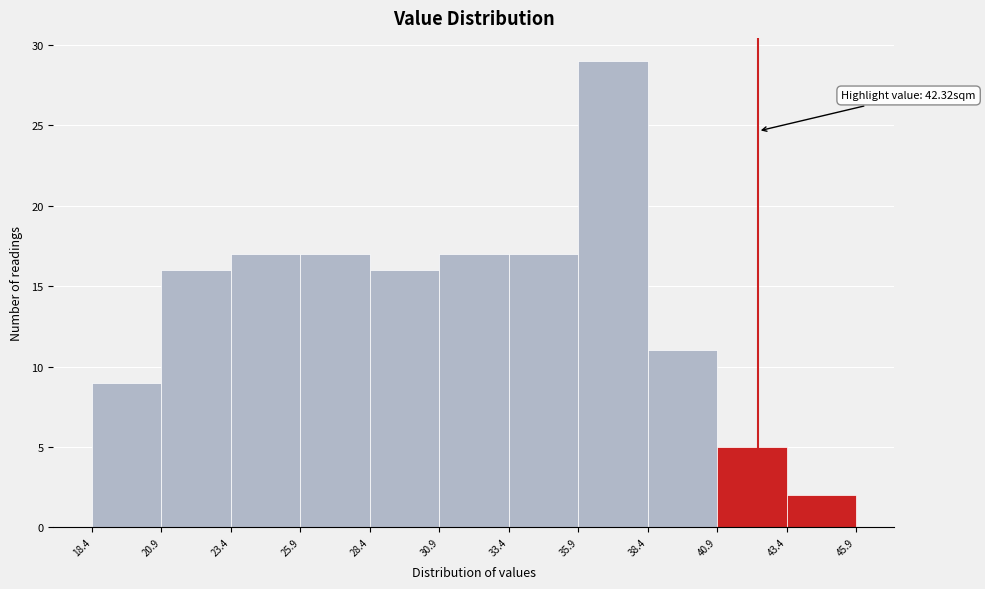

Which range on the x-axis has the tallest bar?

35.9 to 38.4